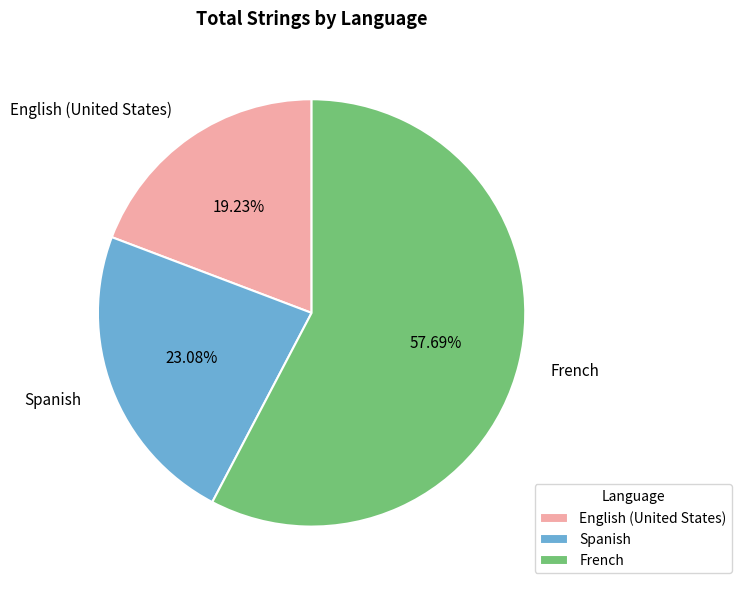

What is the ratio of the value at Spanish to the value at French?

0.4